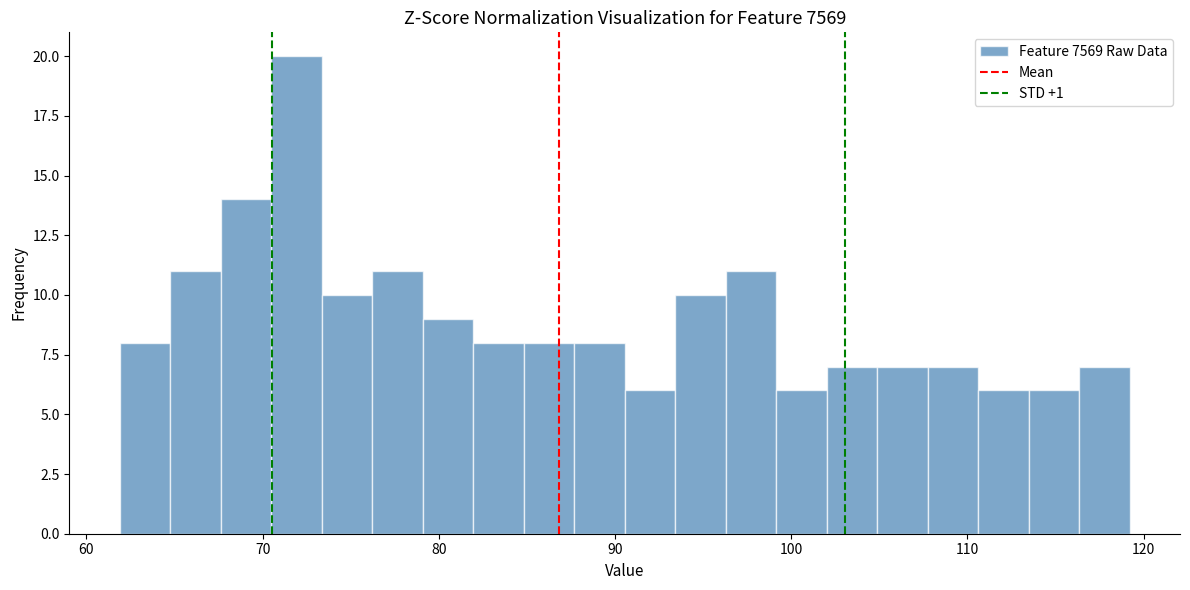

Read against the x-axis, roughly where is the centre of the tallest bar?

72